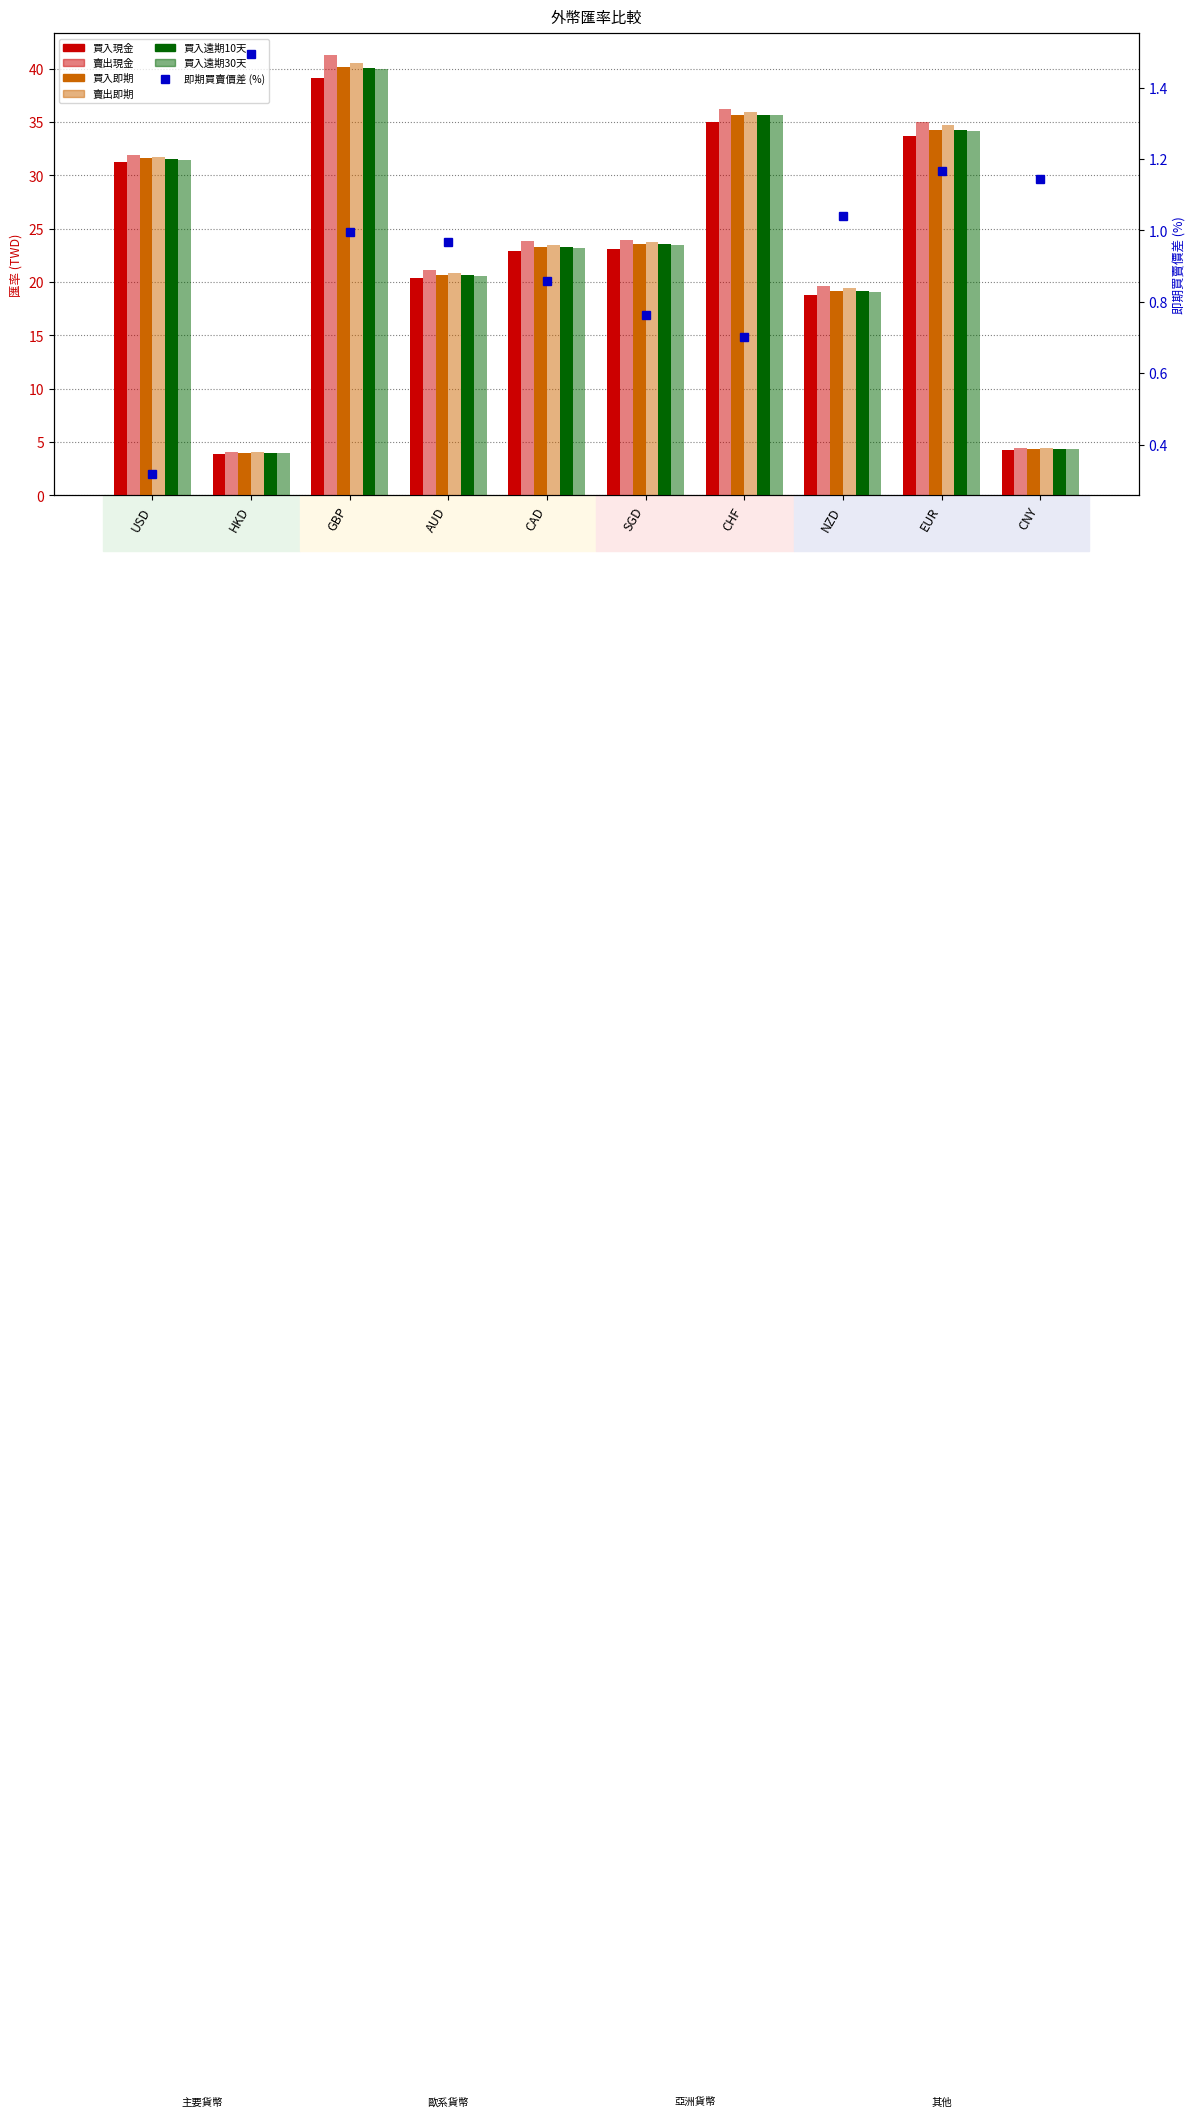

How many values in the 買入即期 series are below 23?

4